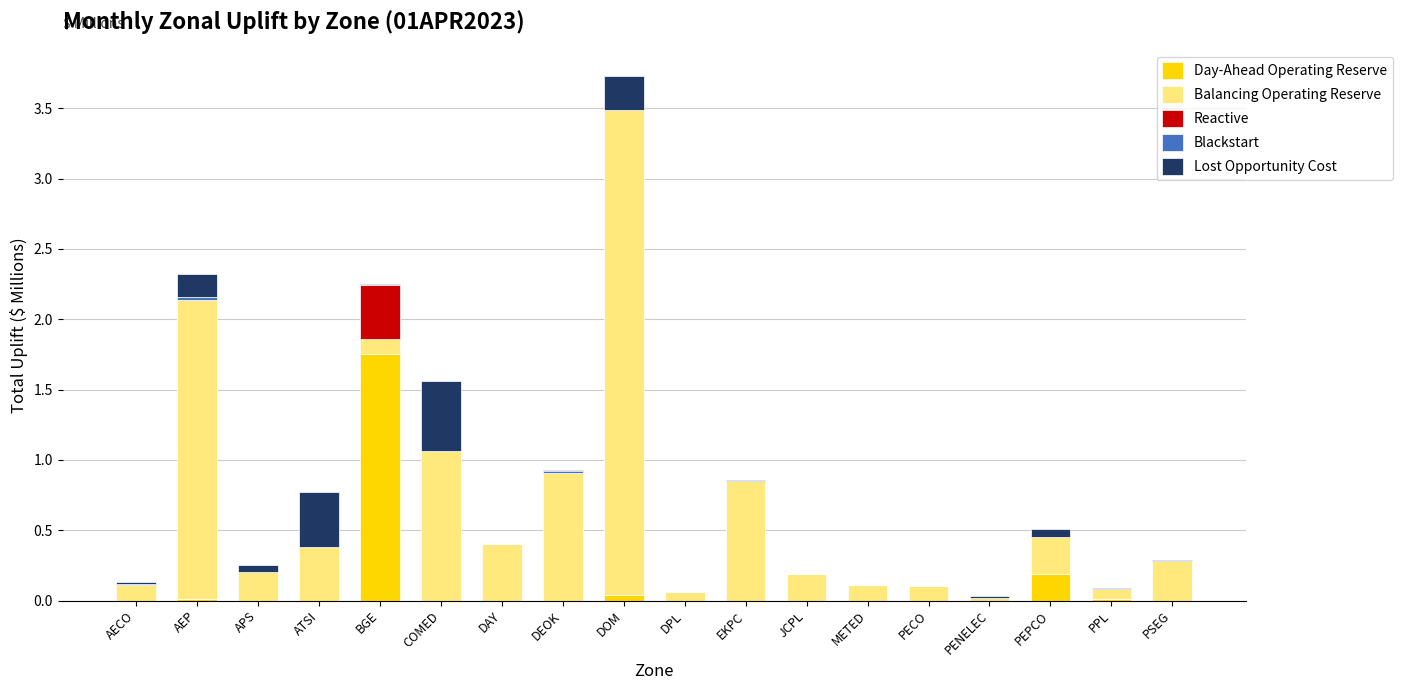

Is it true that Day-Ahead Operating Reserve equals -0.9 at PECO?

False